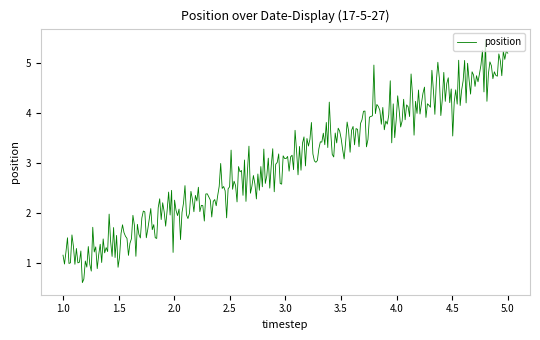

What is the difference between the maximum and minimum values?

4.8